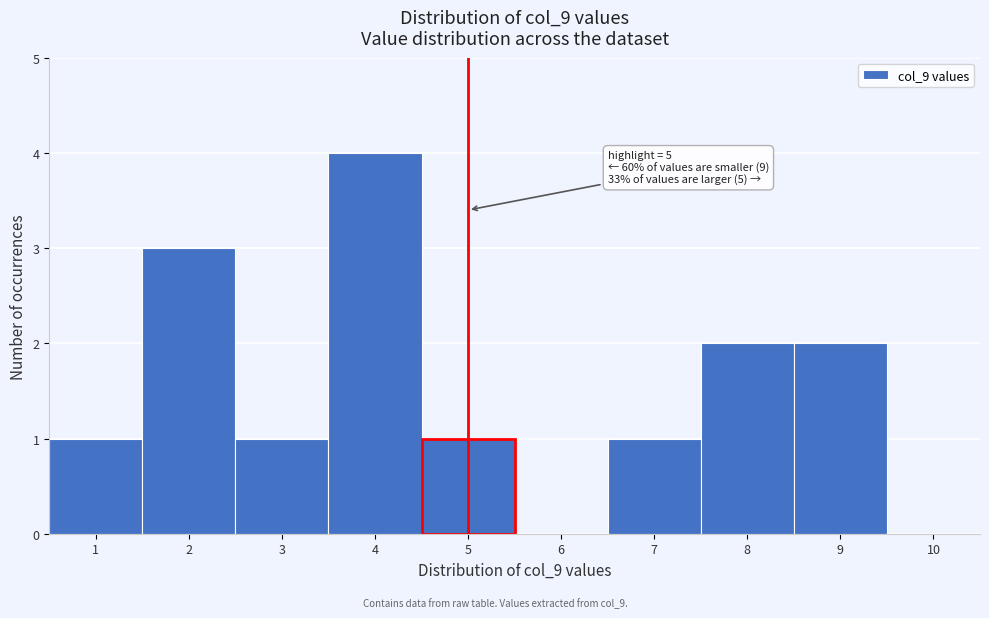

Which range on the x-axis has the tallest bar?

3.5 to 4.5